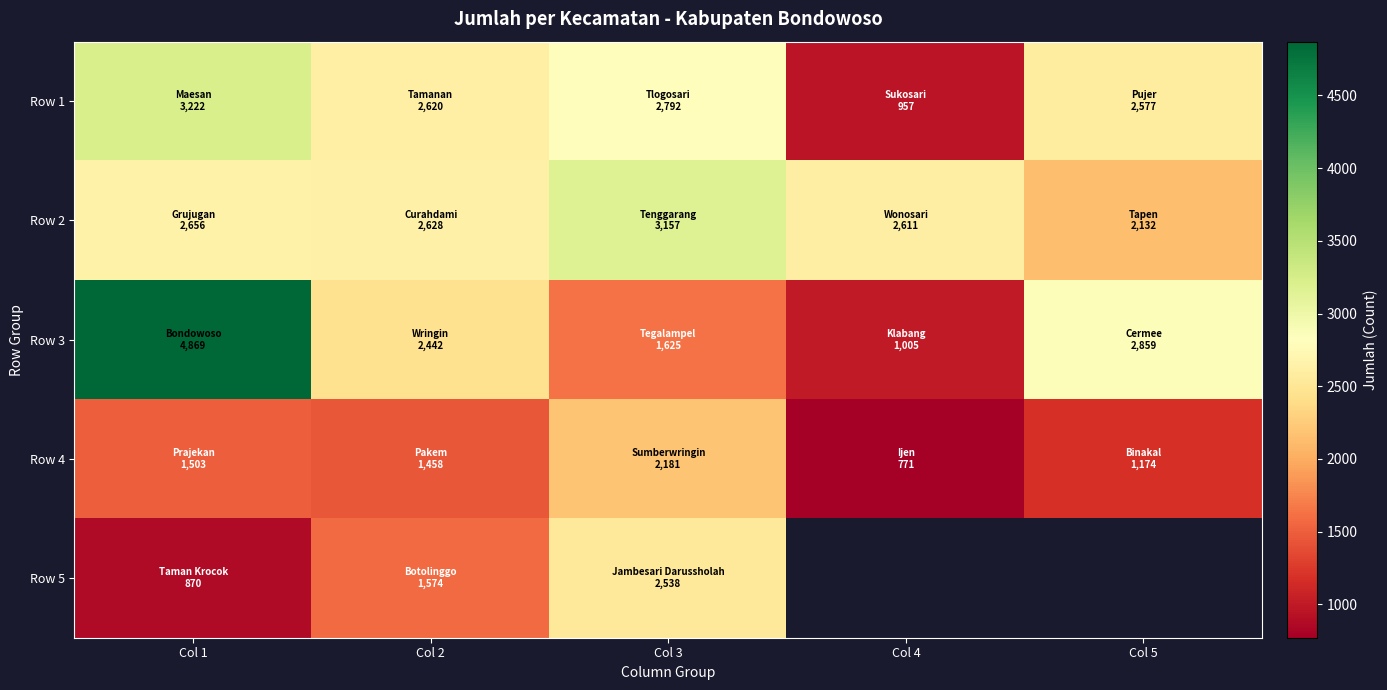

Where is Row 5 nearest to the value 1704?

Col 2